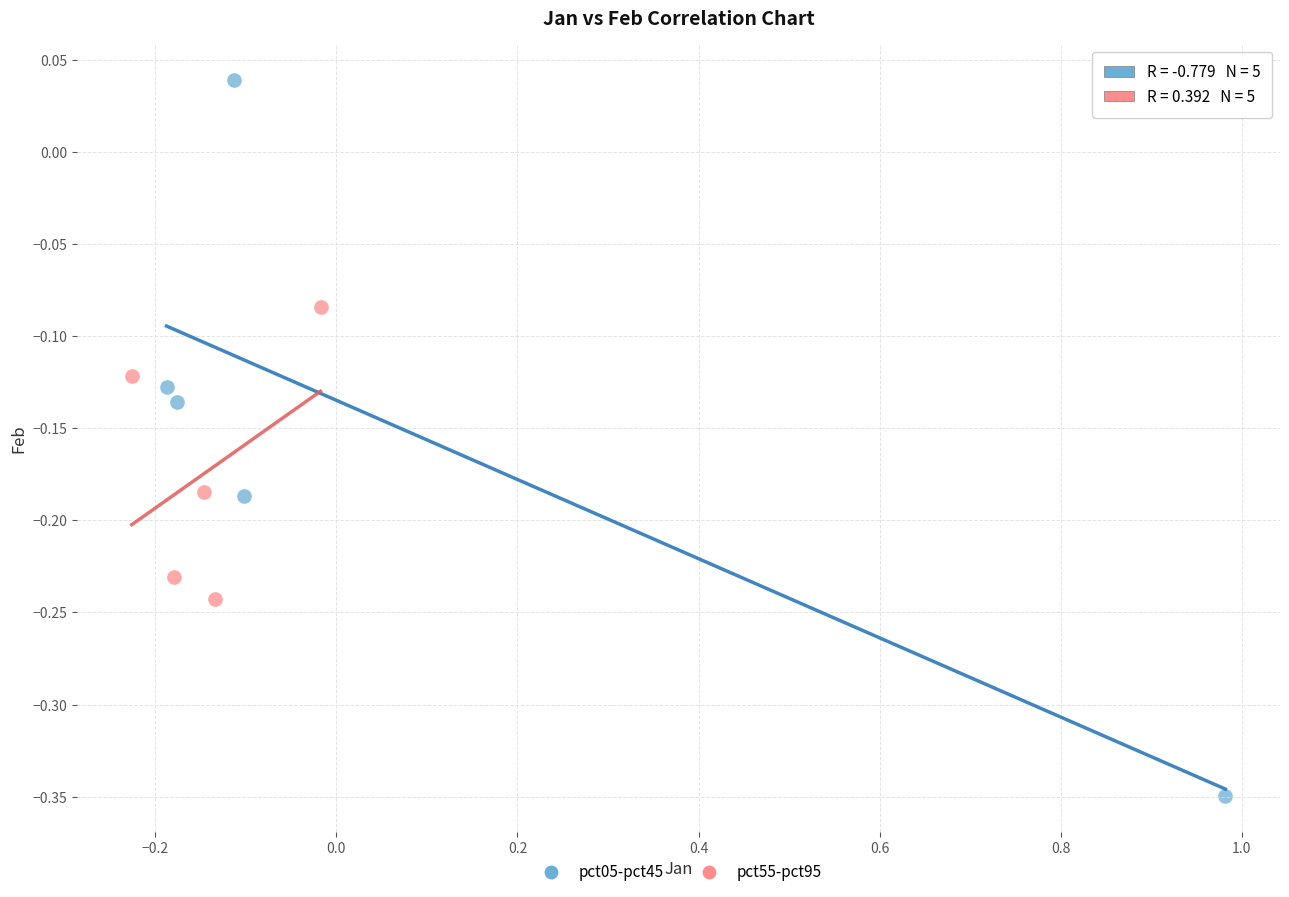

Which series reaches the maximum Y coordinate?

pct05-pct45